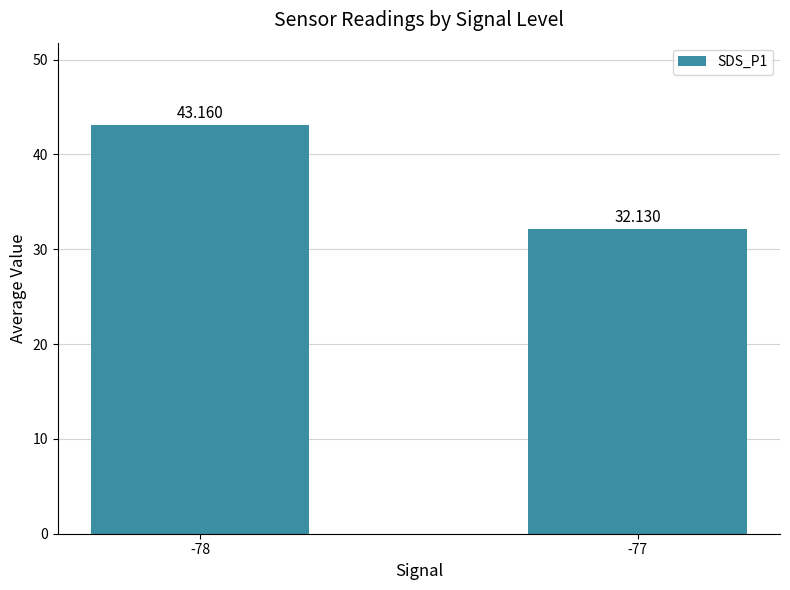

Rank the categories by value from highest to lowest.

-78, -77